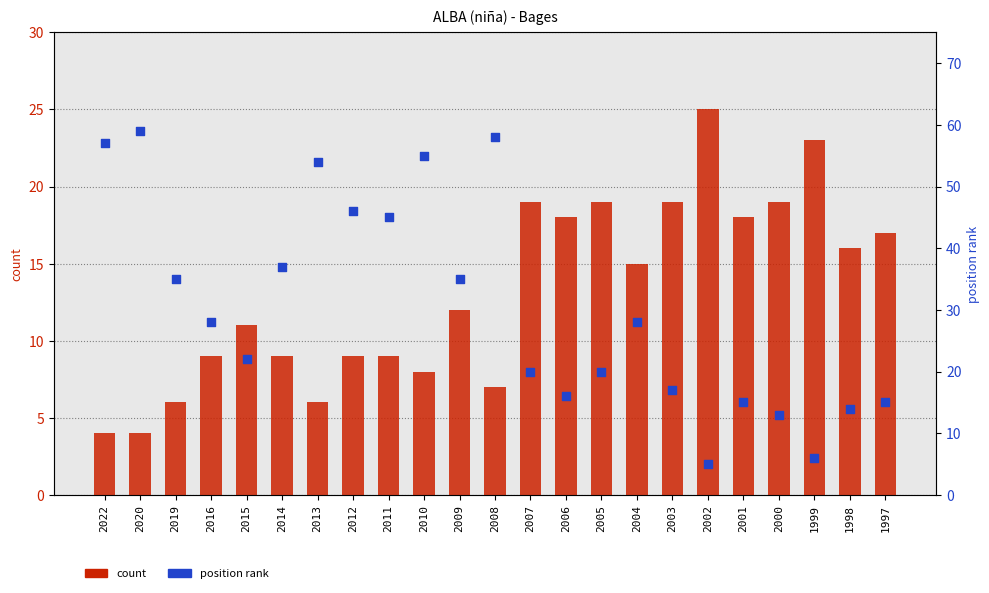

Which series has the largest total across all categories?

position rank